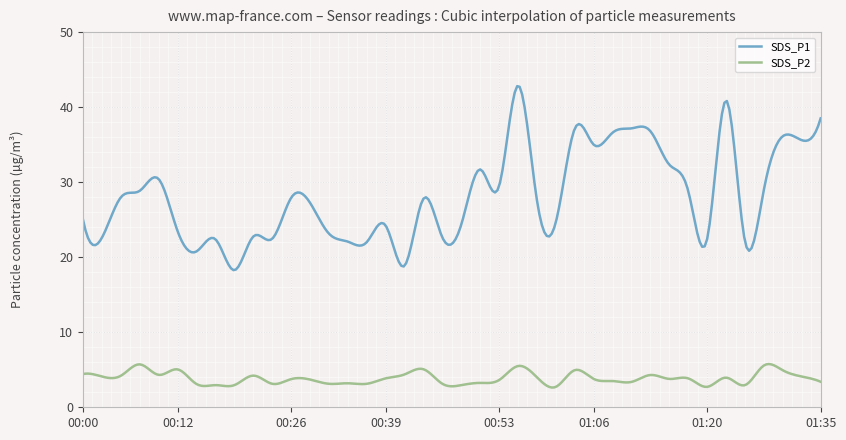

In SDS_P1, how many points are lower than both neighbors (excluding endpoints)?

13